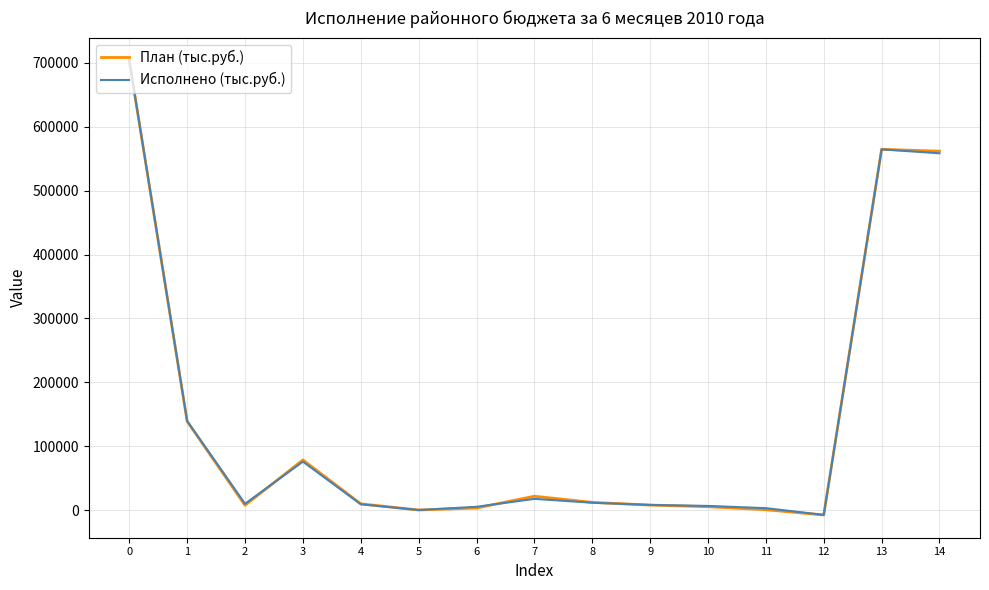

What is the minimum value shown in the chart?

-7771